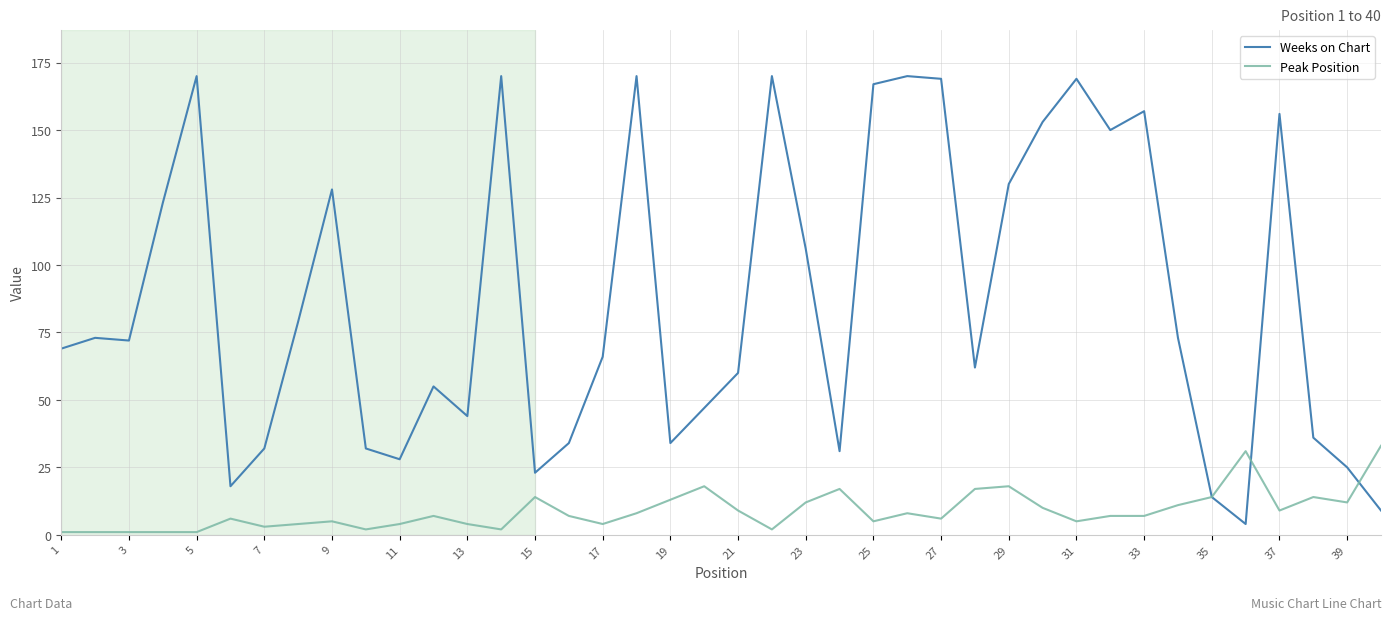

Rank the series by their maximum value, from lowest to highest.

Peak Position, Weeks on Chart